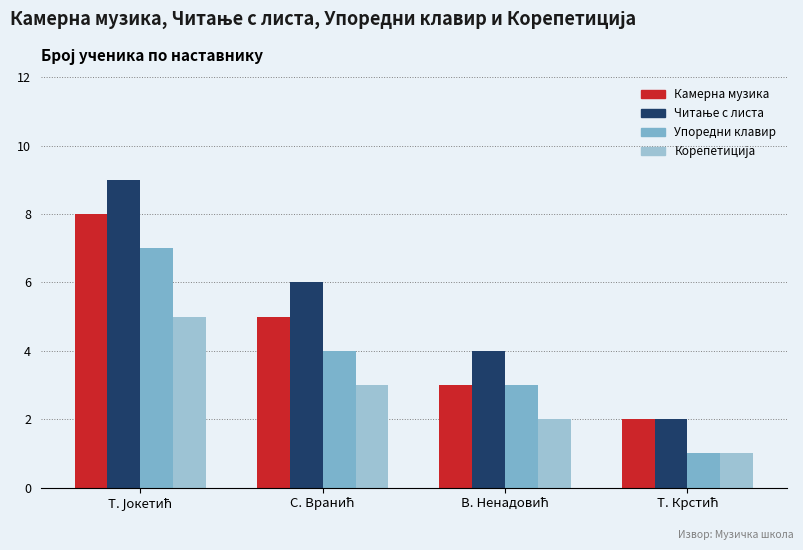

How many distinct data groups are displayed?

4